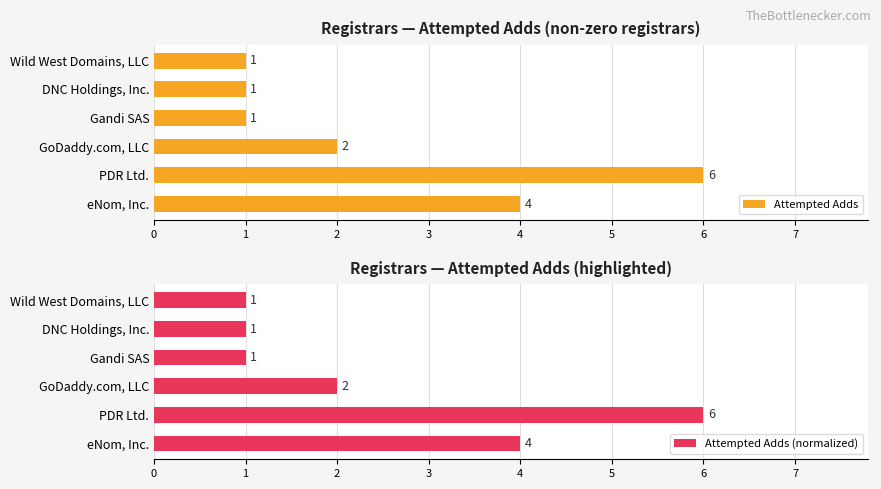

What are all the series names shown in the legend?

Attempted Adds, Attempted Adds (normalized)